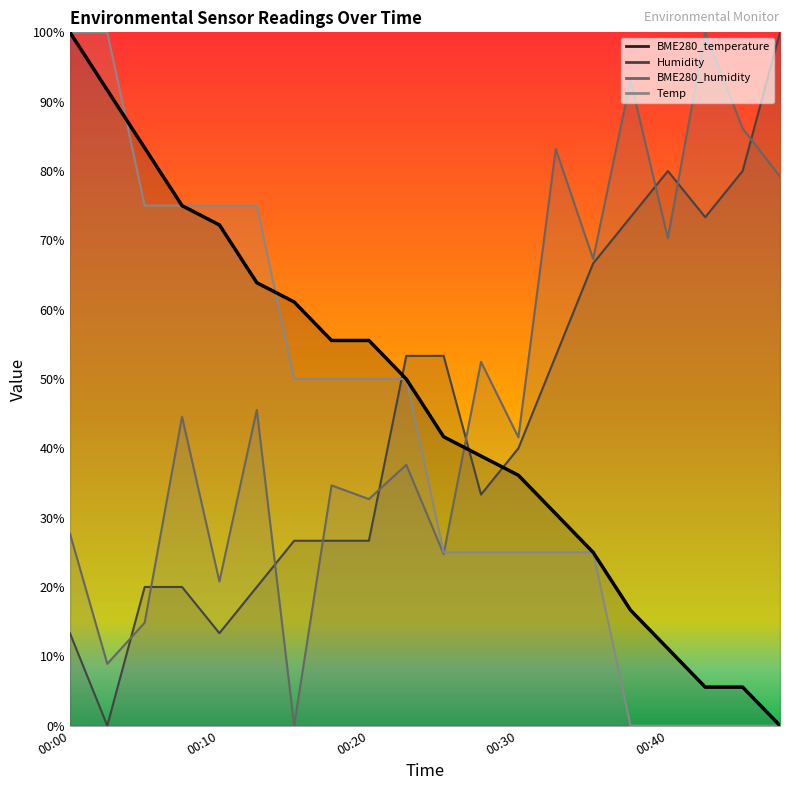

Reading left to right, list all the values displayed in this chart.

BME280_temperature: 00:00=100.0	00:03=91.7	00:05=83.3	00:08=75.0	00:10=72.2	00:13=63.9	00:15=61.1	00:18=55.6	00:20=55.6	00:22=50.0	00:25=41.7	00:27=38.9	00:30=36.1	00:32=30.6	00:35=25.0	00:37=16.7	00:40=11.1	00:42=5.6	00:45=5.6	00:47=0.0
Humidity: 00:00=13.3	00:03=0.0	00:05=20.0	00:08=20.0	00:10=13.3	00:13=20.0	00:15=26.7	00:18=26.7	00:20=26.7	00:22=53.3	00:25=53.3	00:27=33.3	00:30=40.0	00:32=53.3	00:35=66.7	00:37=73.3	00:40=80.0	00:42=73.3	00:45=80.0	00:47=100.0
BME280_humidity: 00:00=27.7	00:03=8.9	00:05=14.9	00:08=44.6	00:10=20.8	00:13=45.5	00:15=0.0	00:18=34.7	00:20=32.7	00:22=37.6	00:25=24.8	00:27=52.5	00:30=41.6	00:32=83.2	00:35=67.3	00:37=93.1	00:40=70.3	00:42=100.0	00:45=86.1	00:47=79.2
Temp: 00:00=100.0	00:03=100.0	00:05=75.0	00:08=75.0	00:10=75.0	00:13=75.0	00:15=50.0	00:18=50.0	00:20=50.0	00:22=50.0	00:25=25.0	00:27=25.0	00:30=25.0	00:32=25.0	00:35=25.0	00:37=0.0	00:40=0.0	00:42=0.0	00:45=0.0	00:47=0.0